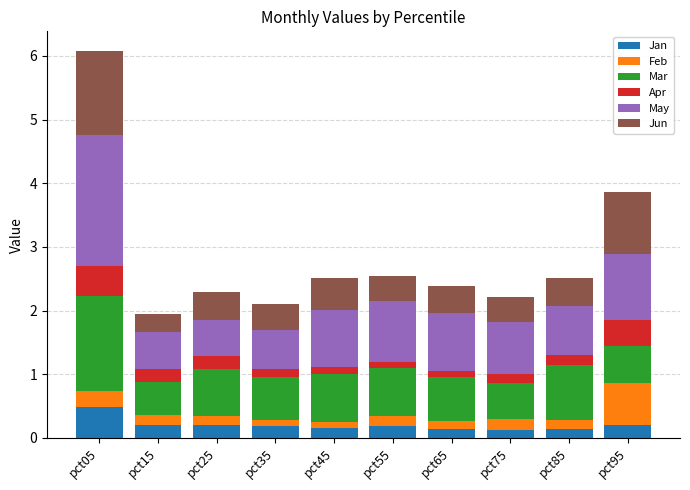

How many bars are there in total?

10